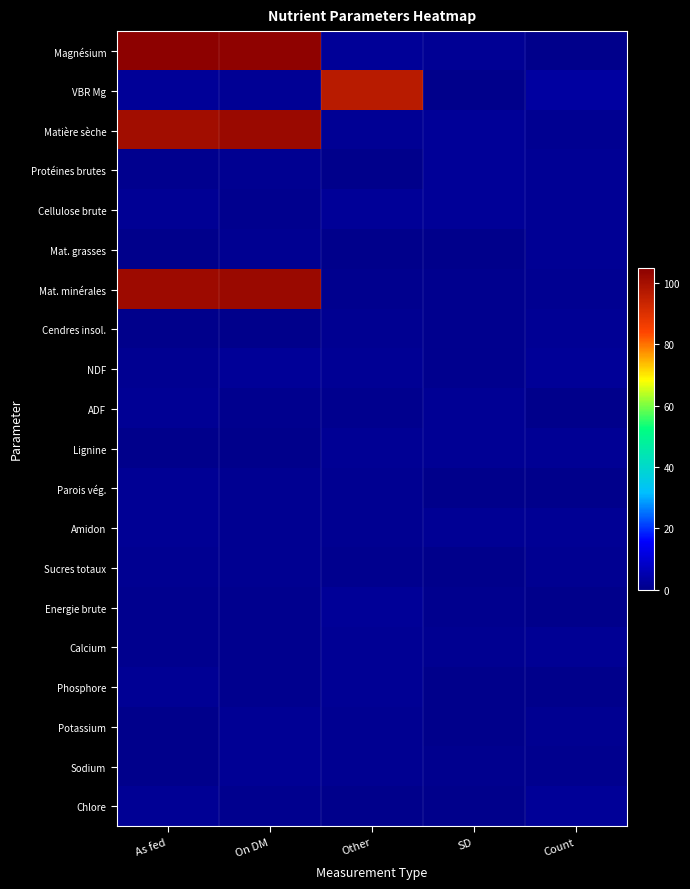

List the series in order of their peak value, lowest first.

Sucres totaux, Cendres insol., Mat. grasses, Sodium, Potassium, Amidon, Parois vég., Calcium, Lignine, ADF, Phosphore, Protéines brutes, NDF, Energie brute, Chlore, Cellulose brute, VBR Mg, Matière sèche, Mat. minérales, Magnésium